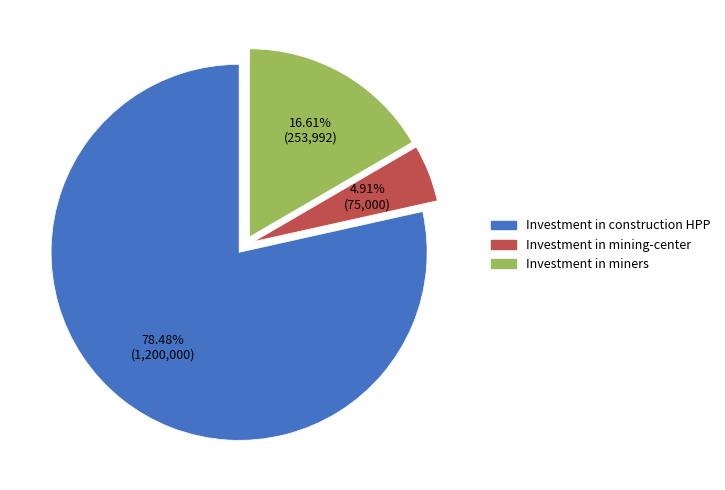

What is the largest slice in the pie chart?

Investment in construction HPP